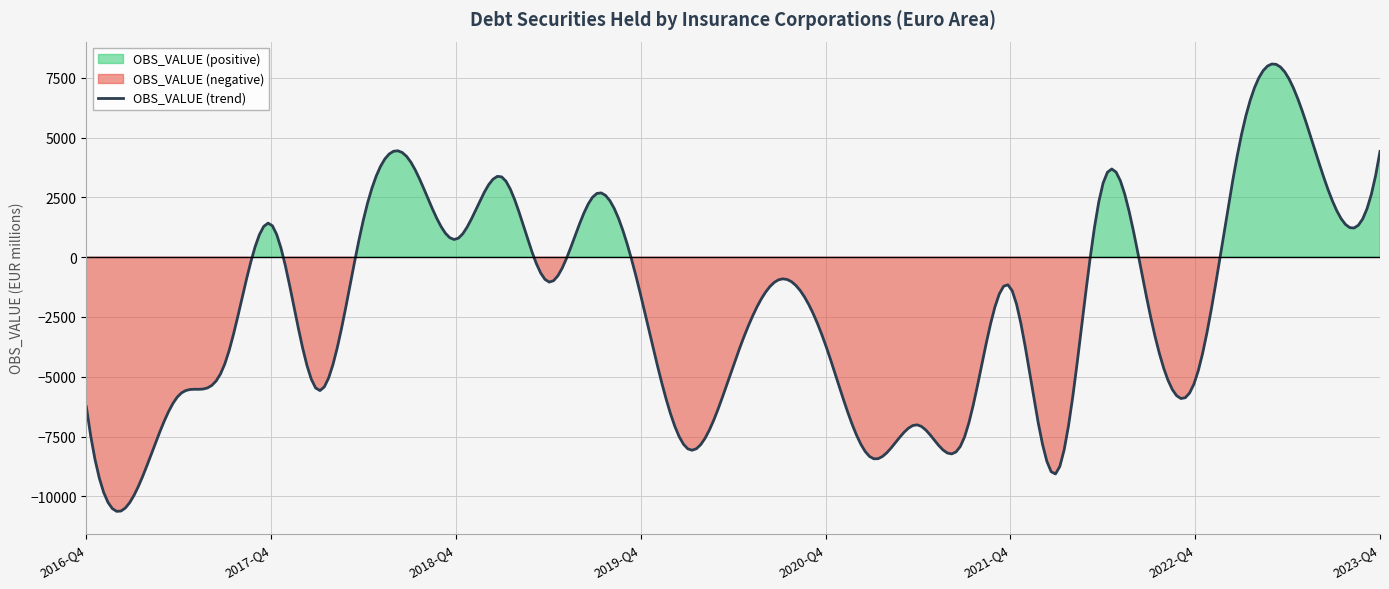

Rank the categories by value from lowest to highest.

2017-Q1, 2022-Q1, 2021-Q1, 2020-Q1, 2021-Q3, 2021-Q2, 2016-Q4, 2017-Q2, 2018-Q1, 2022-Q4, 2020-Q2, 2017-Q3, 2020-Q4, 2022-Q3, 2019-Q4, 2021-Q4, 2019-Q2, 2020-Q3, 2018-Q4, 2017-Q4, 2018-Q2, 2023-Q3, 2019-Q3, 2022-Q2, 2019-Q1, 2018-Q3, 2023-Q4, 2023-Q1, 2023-Q2